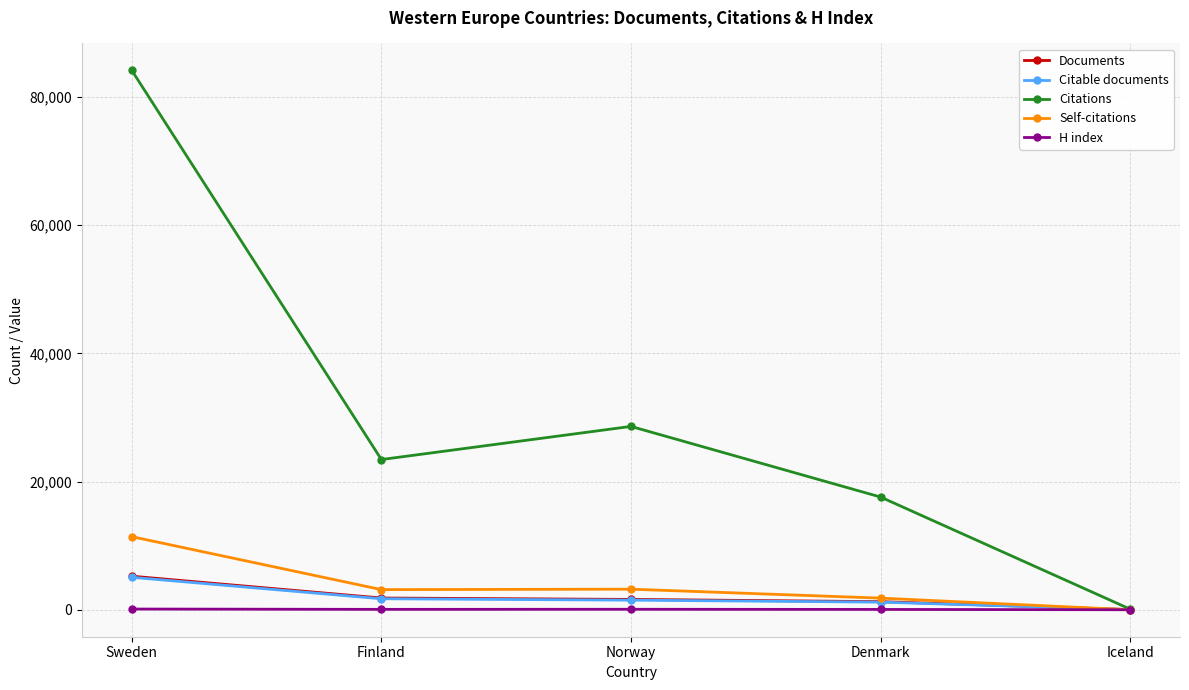

What is the value of the Citations point at the 5th from the left?

104